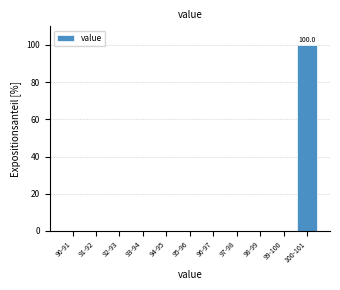

Reading left to right, extract all data points from this chart.

90-91=0	91-92=0	92-93=0	93-94=0	94-95=0	95-96=0	96-97=0	97-98=0	98-99=0	99-100=0	100-101=100